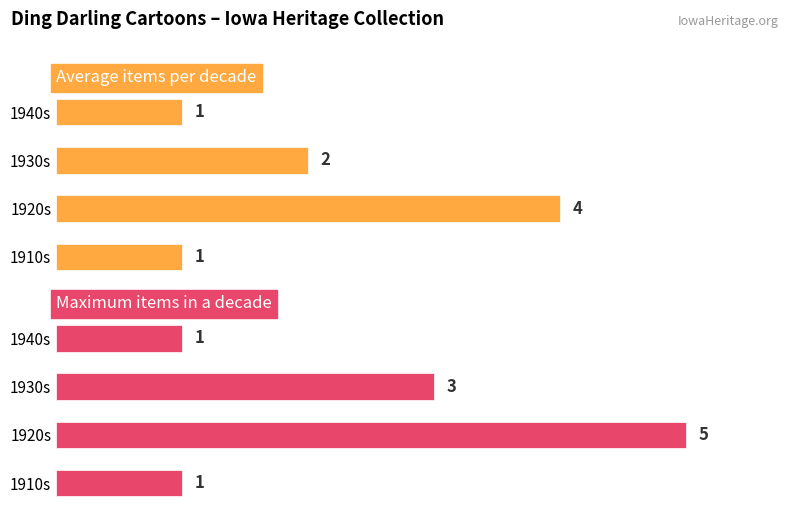

At which category is the sum across all series the highest?

1